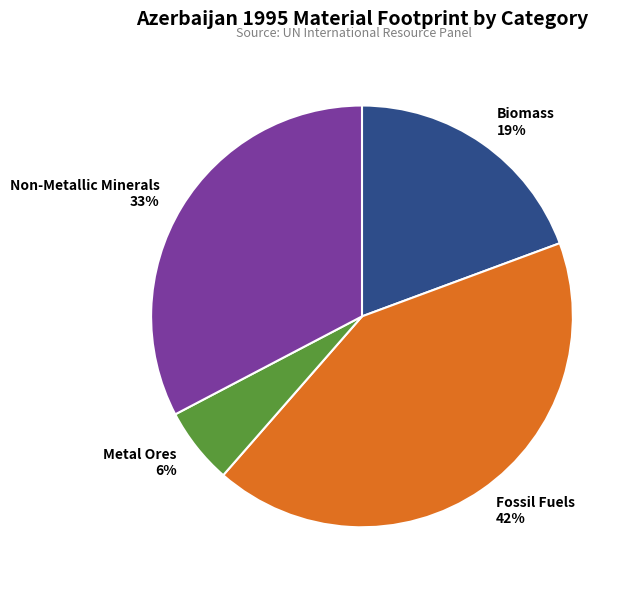

What is the largest slice in the pie chart?

Fossil Fuels